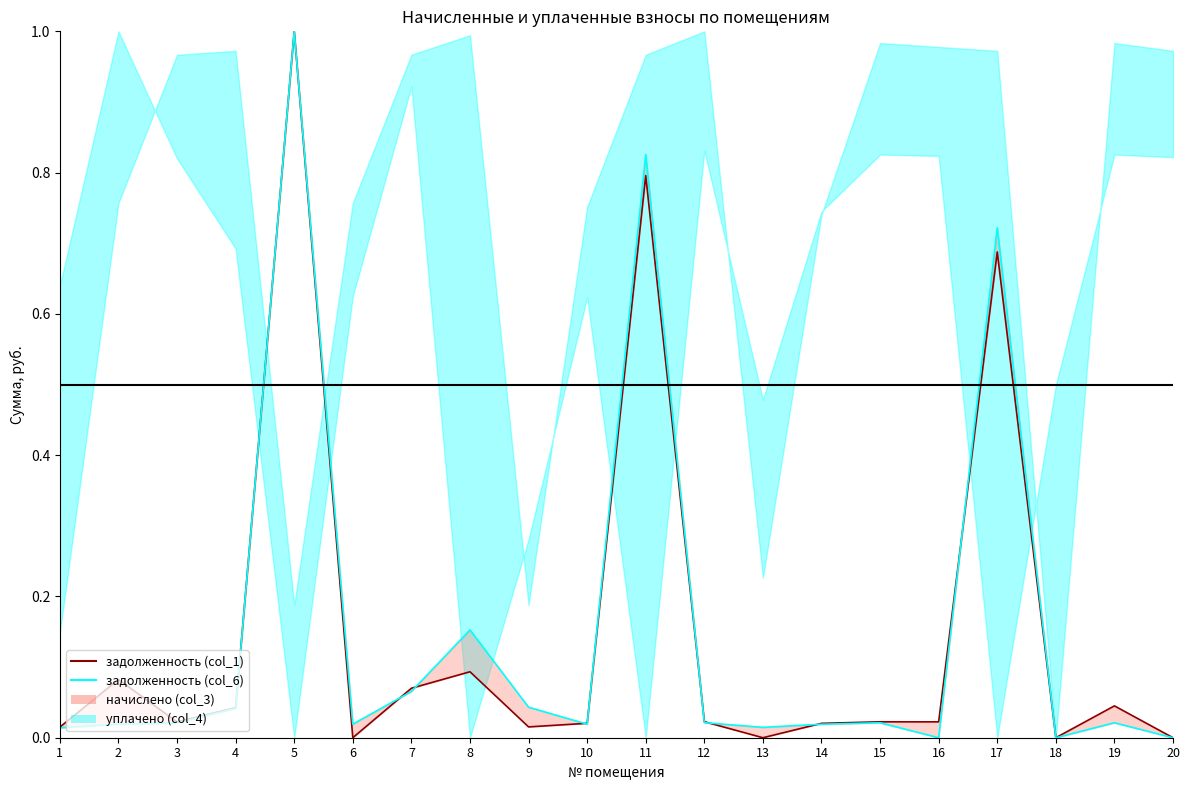

Which has a higher value, 11 or 19?

11